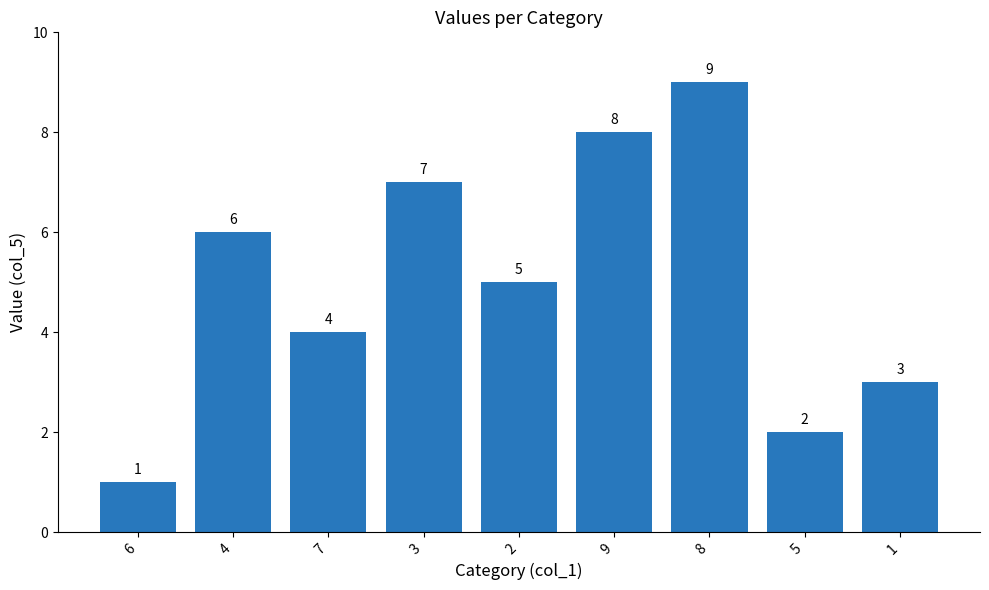

Which label corresponds to the smallest value in the chart?

6